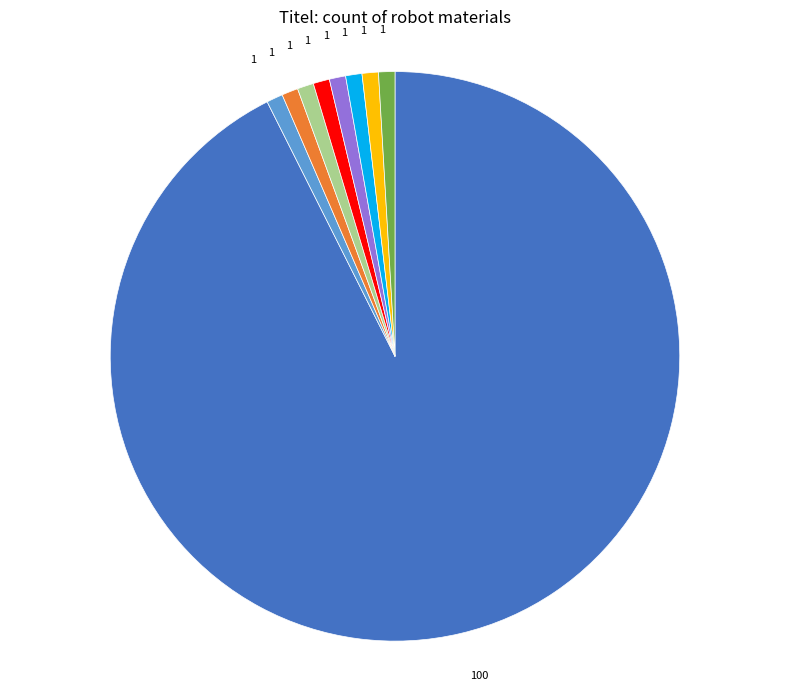

Does any single category account for the majority?

Yes